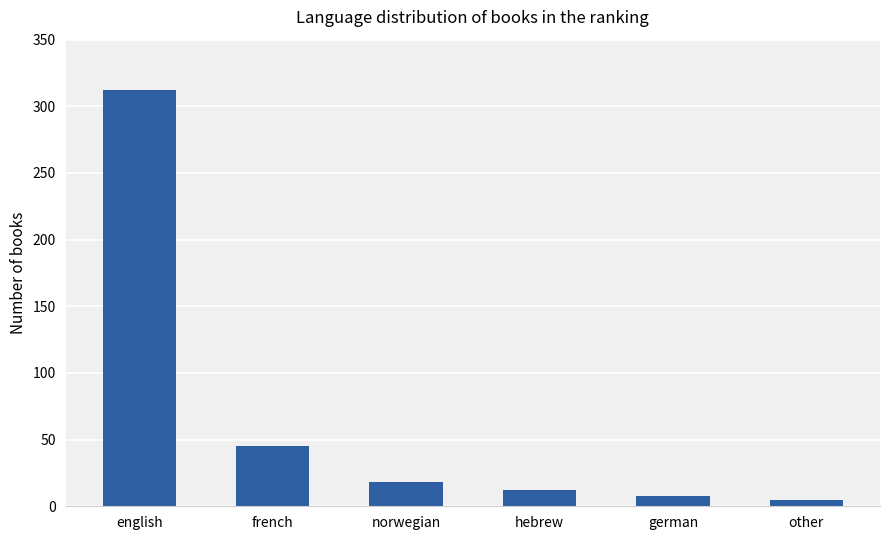

How many data points are less than 18?

3